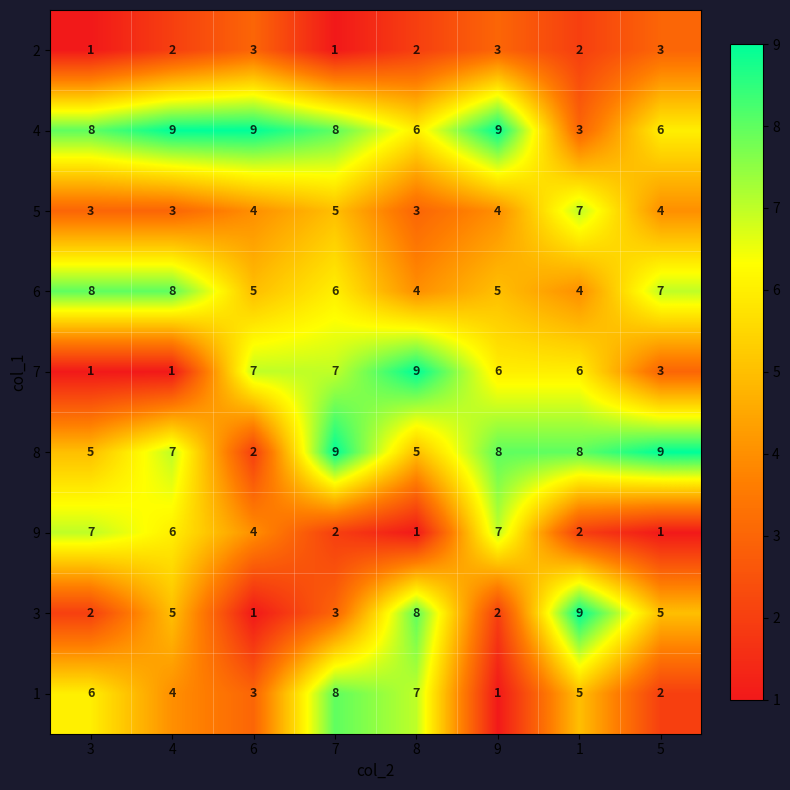

What is the difference between the maximum and minimum values in the 9 series?

6